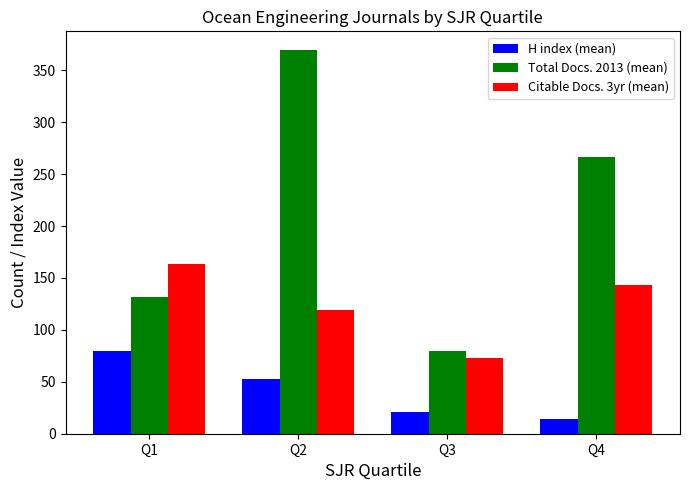

Which series has the largest total across all categories?

Total Docs. 2013 (mean)